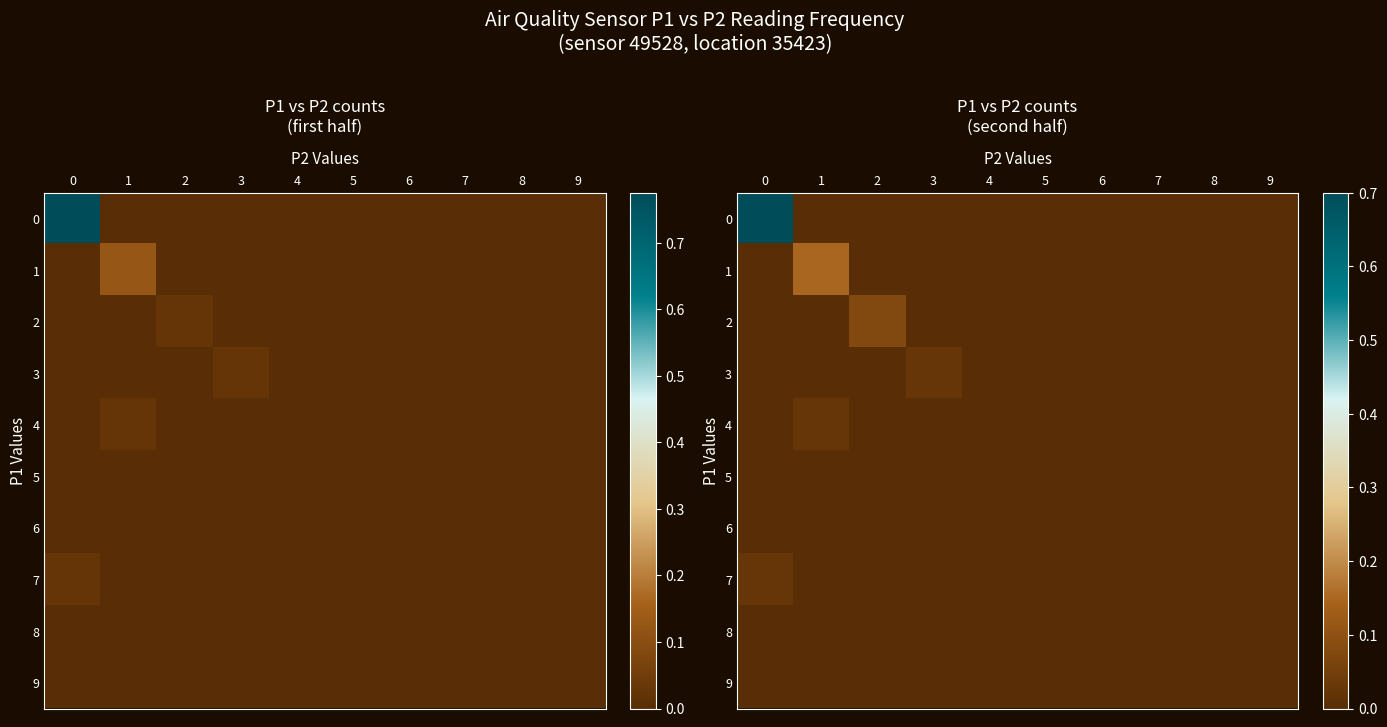

At how many categories does at least one series exceed 0?

4